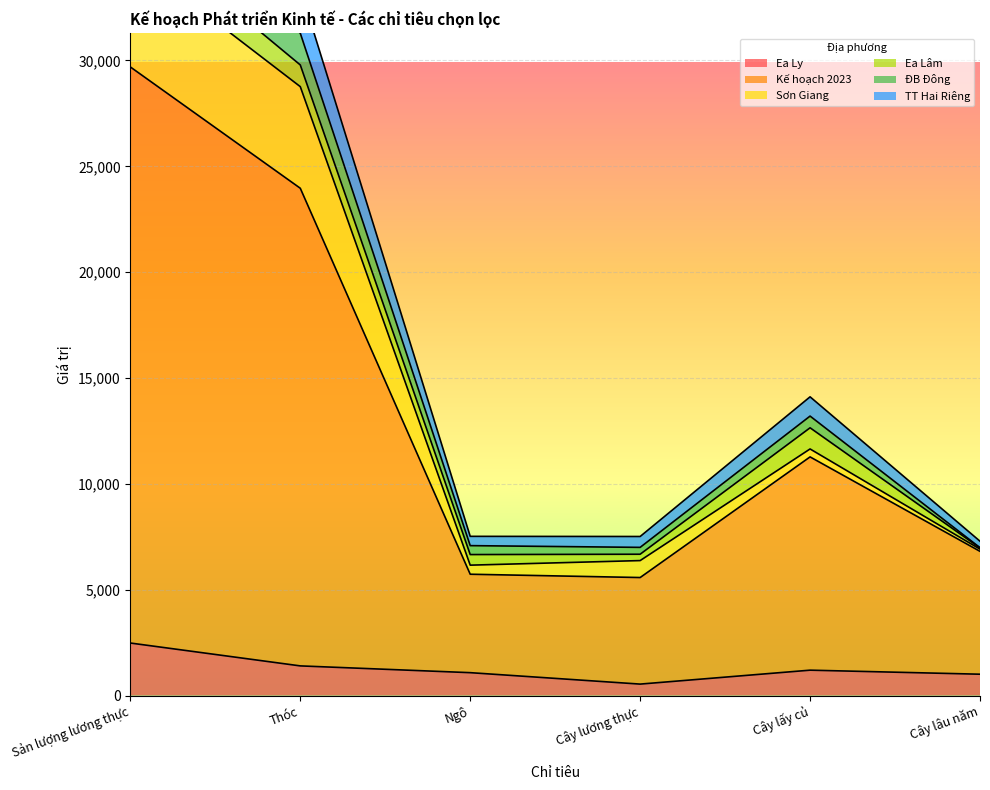

What is the highest value of the Ea Ly series?

2480